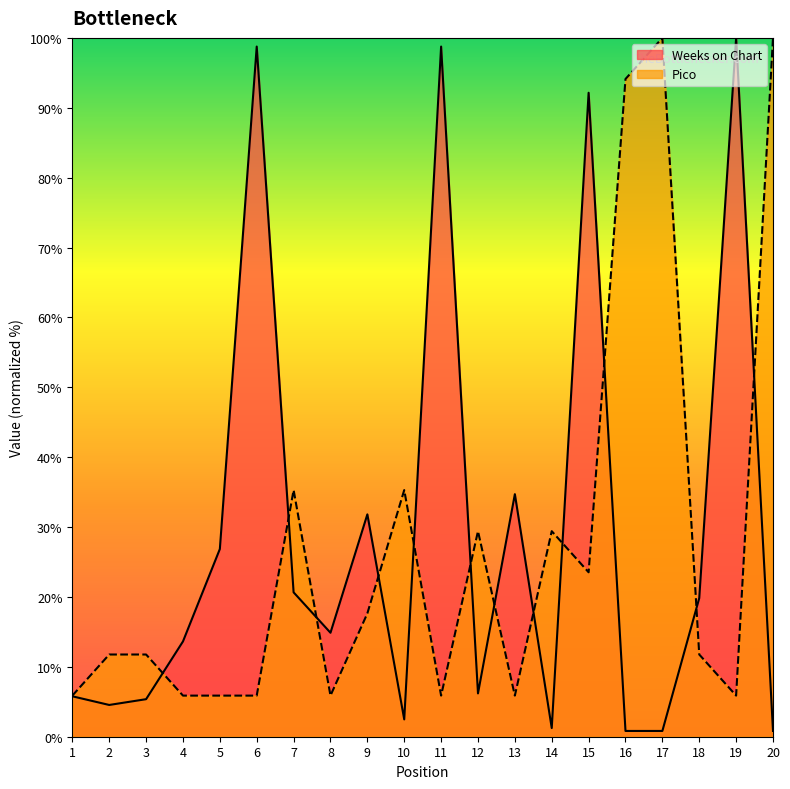

What is the difference between the highest and lowest values at 5?

21.0